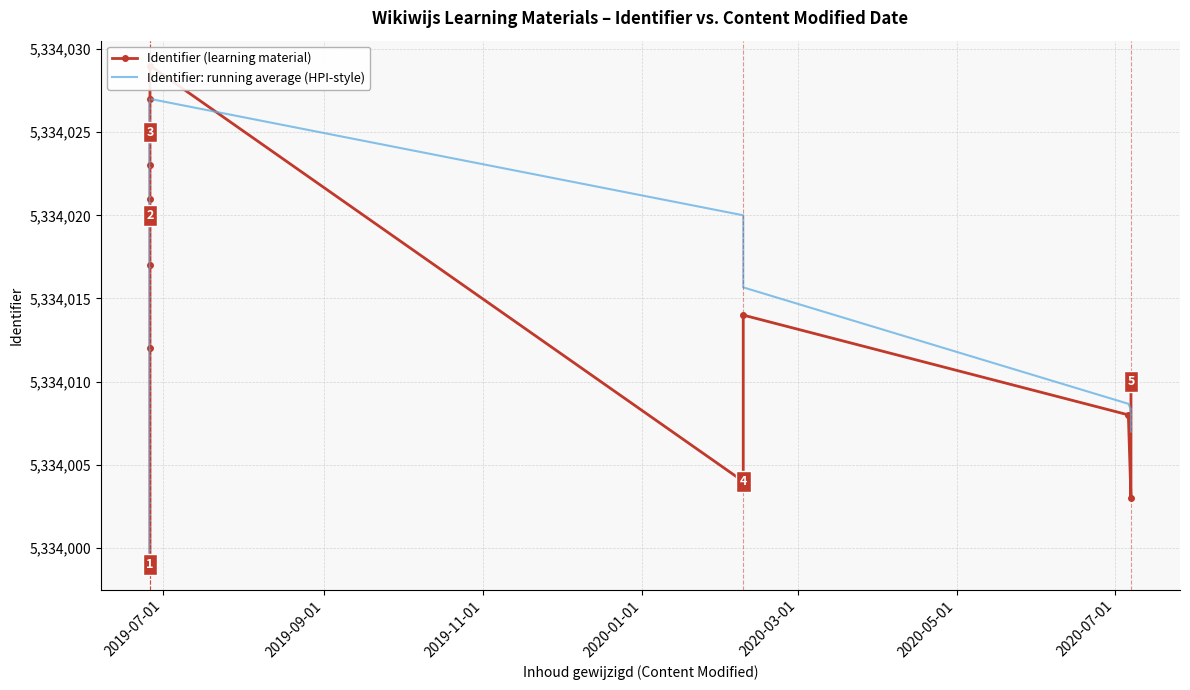

List the series in order of their overall mean, highest first.

Identifier (learning material), Identifier: running average (HPI-style)